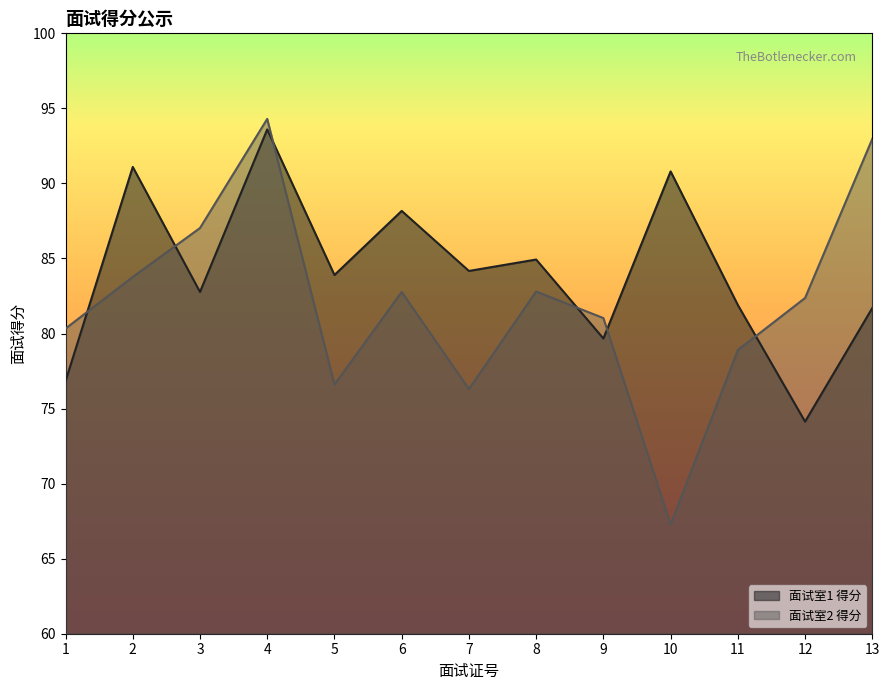

Which has a higher value, 3 or 2?

2